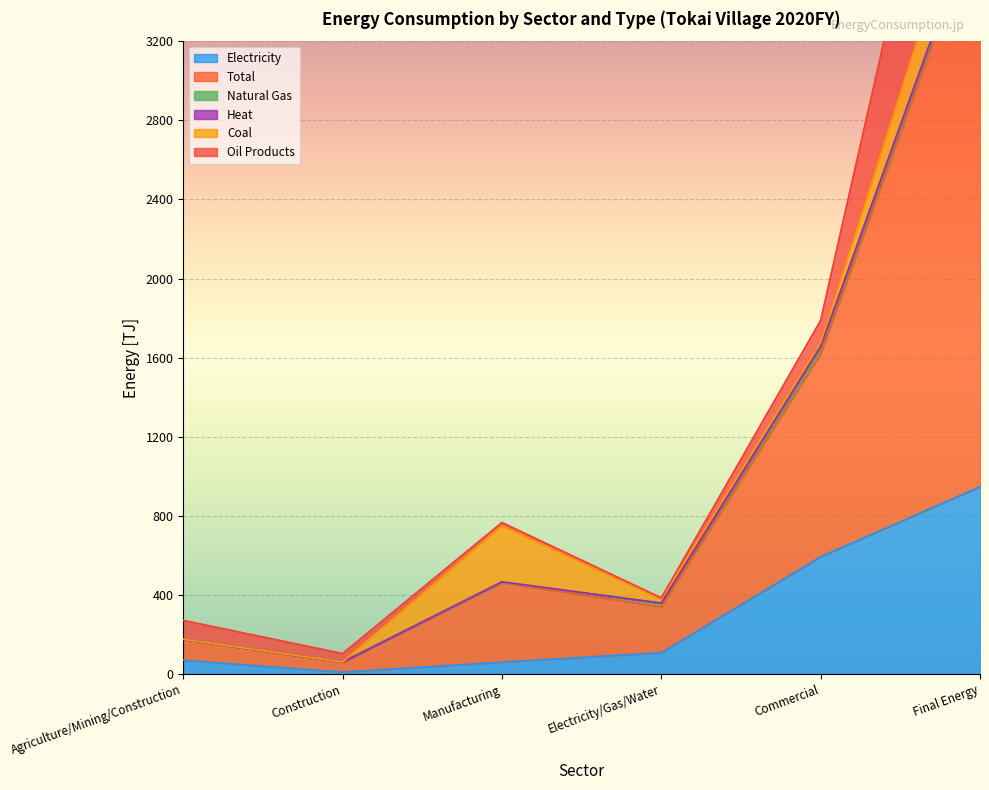

Which series changed the most between Agriculture/Mining/Construction and Final Energy?

Total